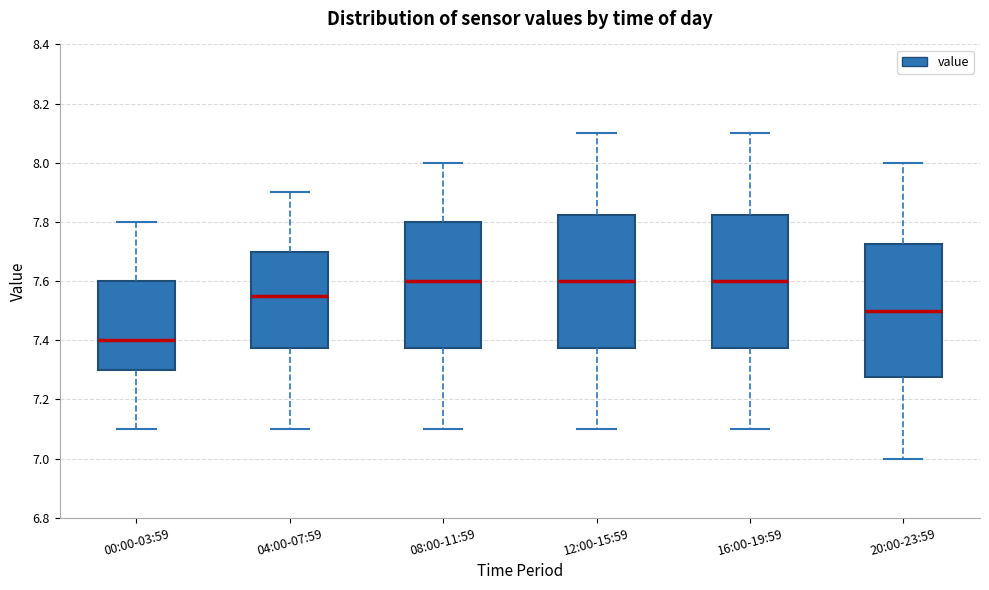

Reading left to right, read every box against the y-axis: the position of its median line, the range the box covers, and the ends of its whiskers. The values are not printed on the chart, so give them approximately, as read against the axis.

00:00-03:59: median 7.40, box 7.30 to 7.60, whiskers 7.10 to 7.80
04:00-07:59: median 7.56, box 7.38 to 7.70, whiskers 7.10 to 7.90
08:00-11:59: median 7.60, box 7.38 to 7.80, whiskers 7.10 to 8.00
12:00-15:59: median 7.60, box 7.38 to 7.82, whiskers 7.10 to 8.10
16:00-19:59: median 7.60, box 7.38 to 7.82, whiskers 7.10 to 8.10
20:00-23:59: median 7.50, box 7.28 to 7.72, whiskers 7.00 to 8.00